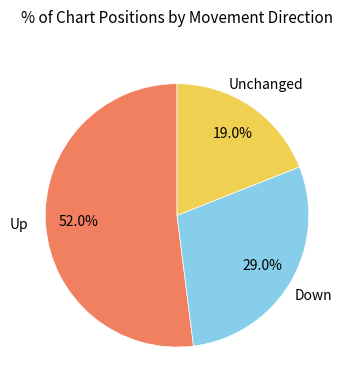

How many segments does this pie chart have?

3